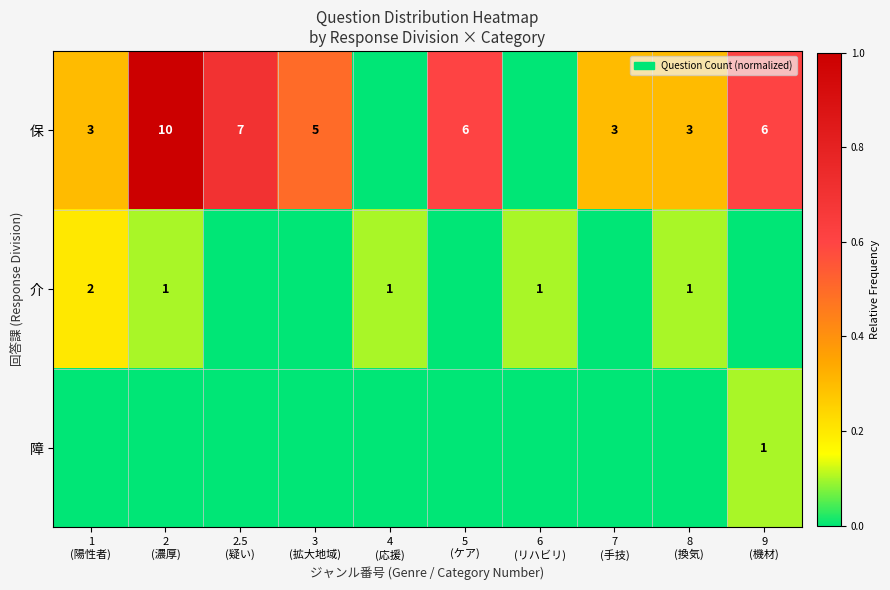

The 保 series shows 1.0 at 2 (濃厚). True or false?

True